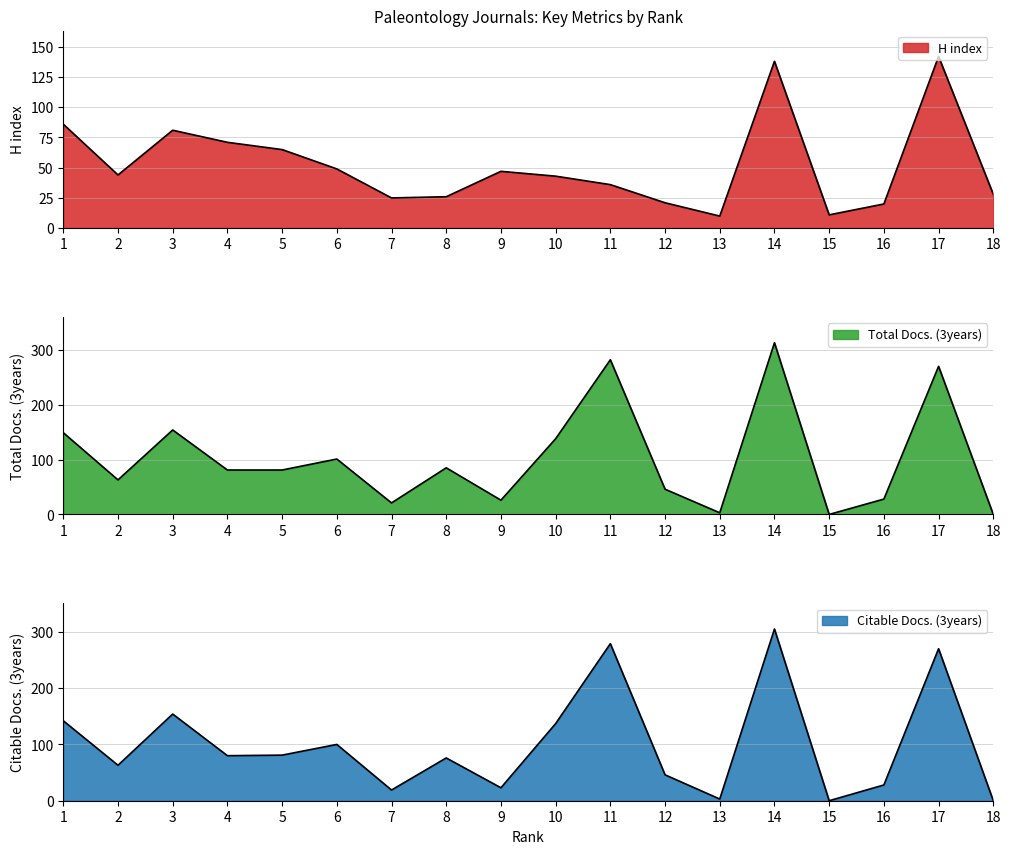

What are all the series names shown in the legend?

H index, Total Docs. (3years), Citable Docs. (3years)